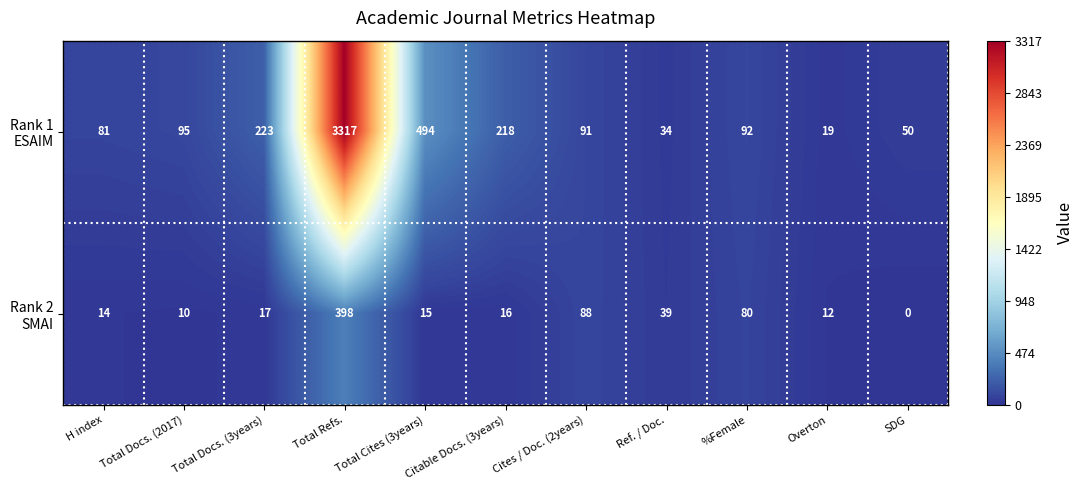

At which category is the sum across all series the highest?

Total Refs.